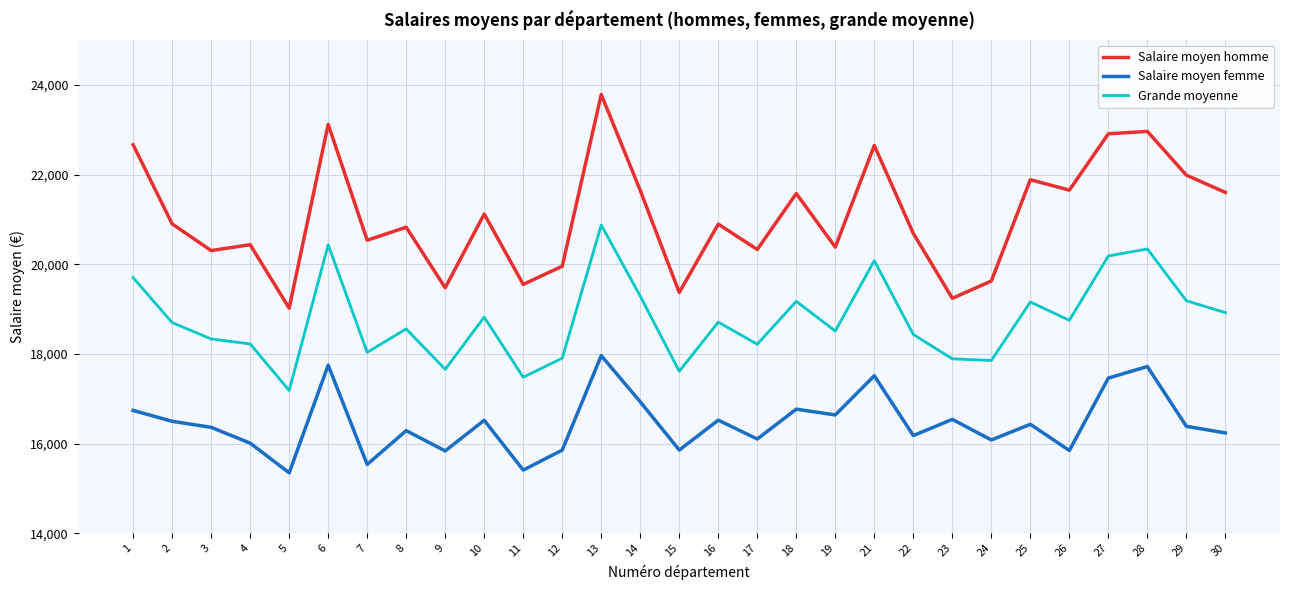

At which category is the sum across all series the highest?

13